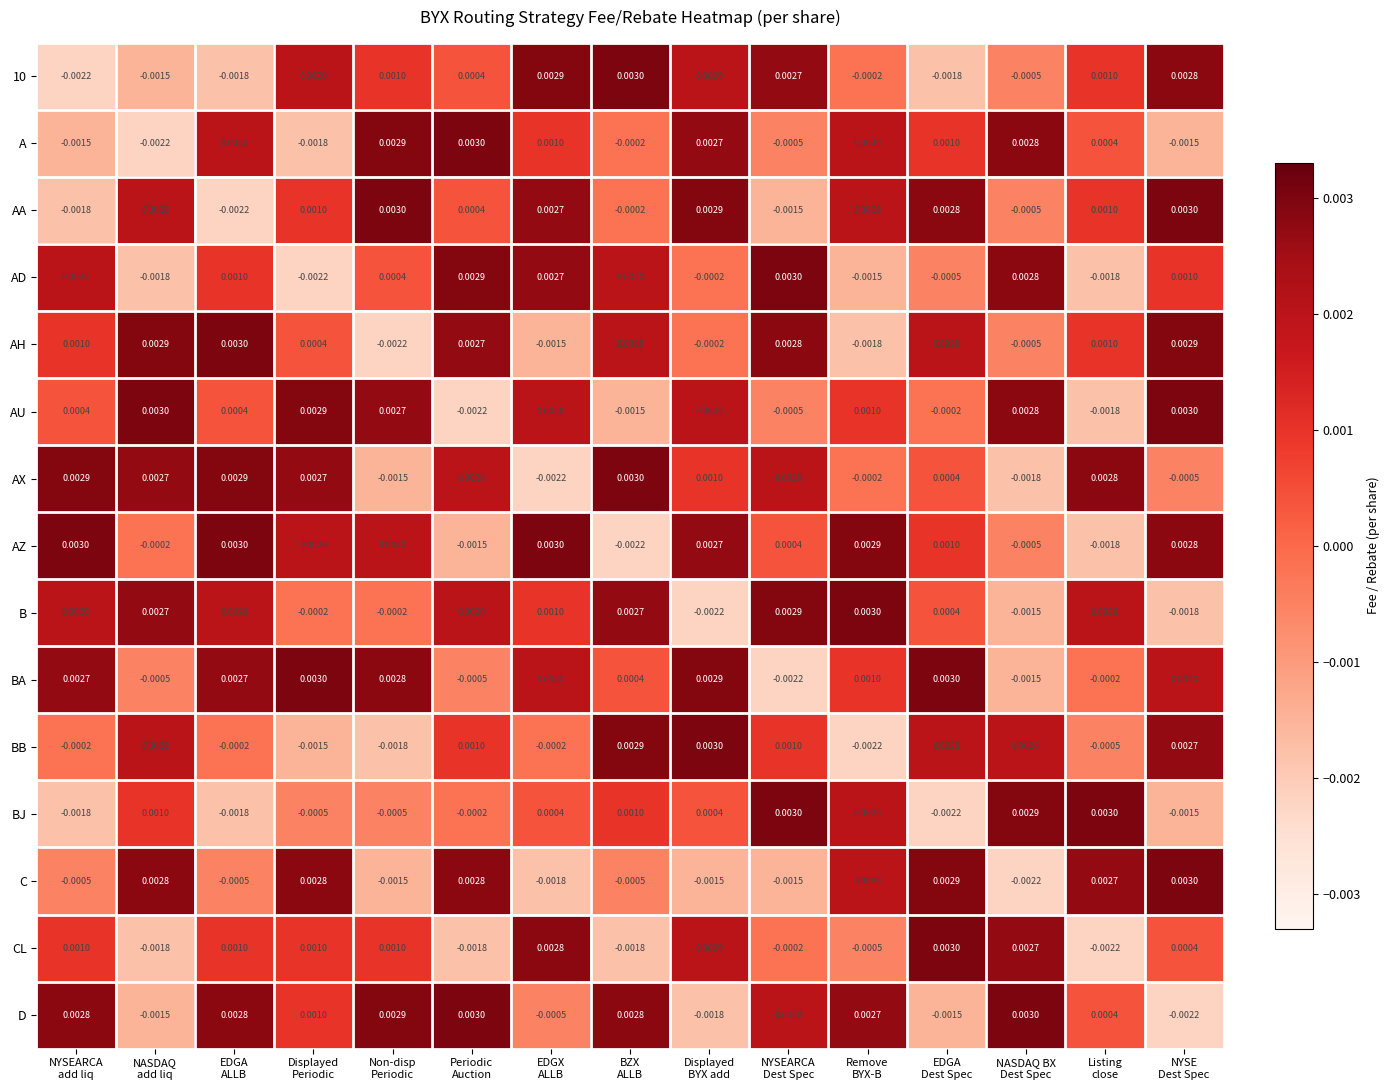

How many data points in AA are above 0?

10